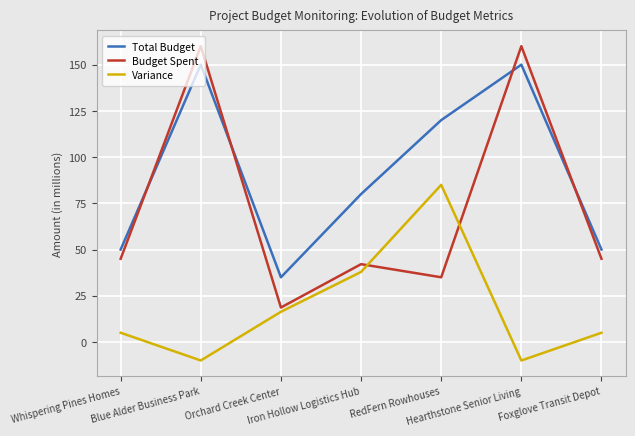

How many times do Total Budget and Budget Spent cross each other?

4